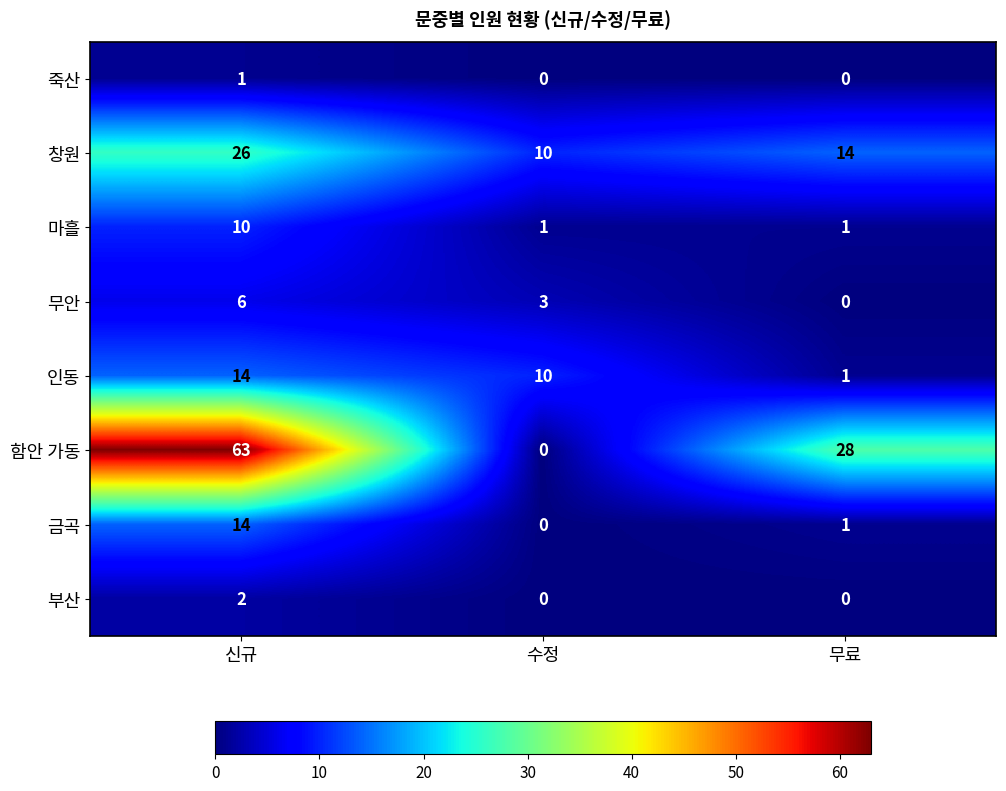

Which series has the largest range (max minus min)?

함안 가동